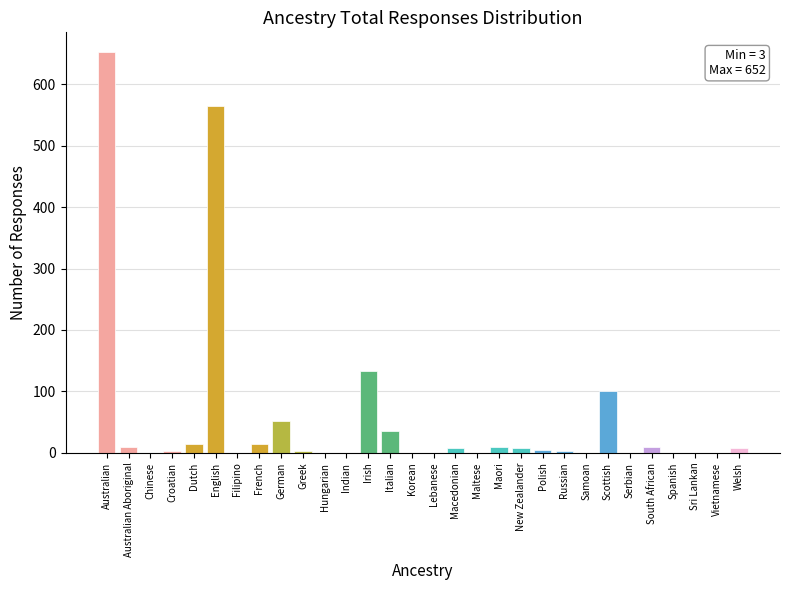

Where is the data nearest to the value 326?

Irish